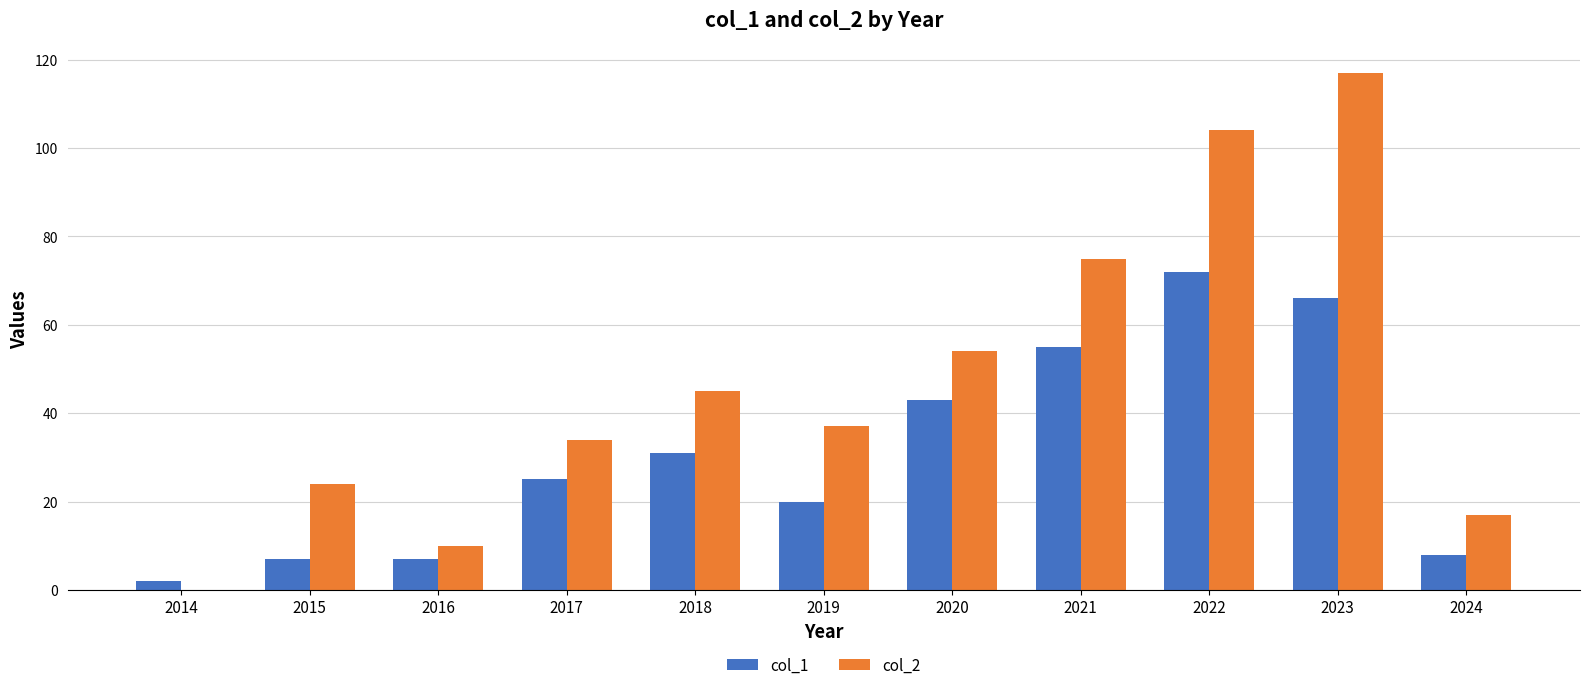

What is the greatest value displayed?

117